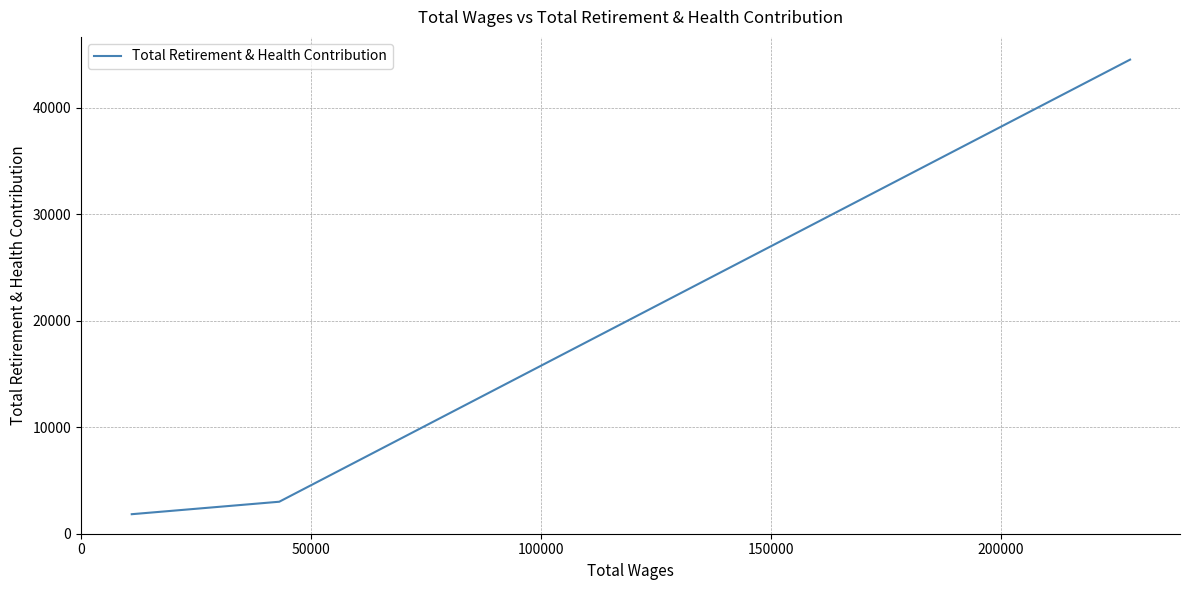

What is the average value?

16458